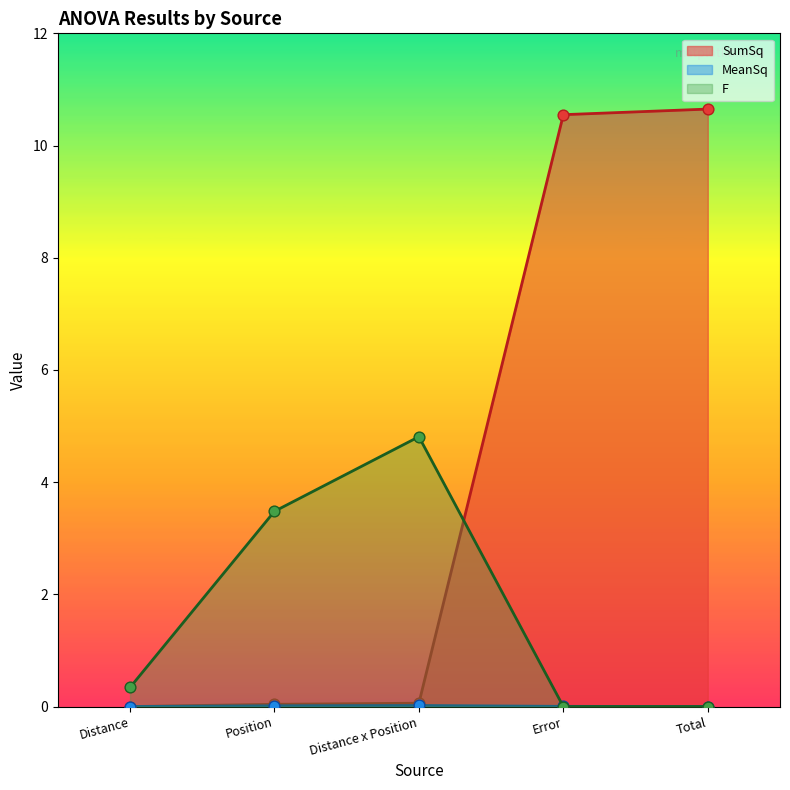

Is the value of SumSq at Position greater than the value of F at Error?

Yes